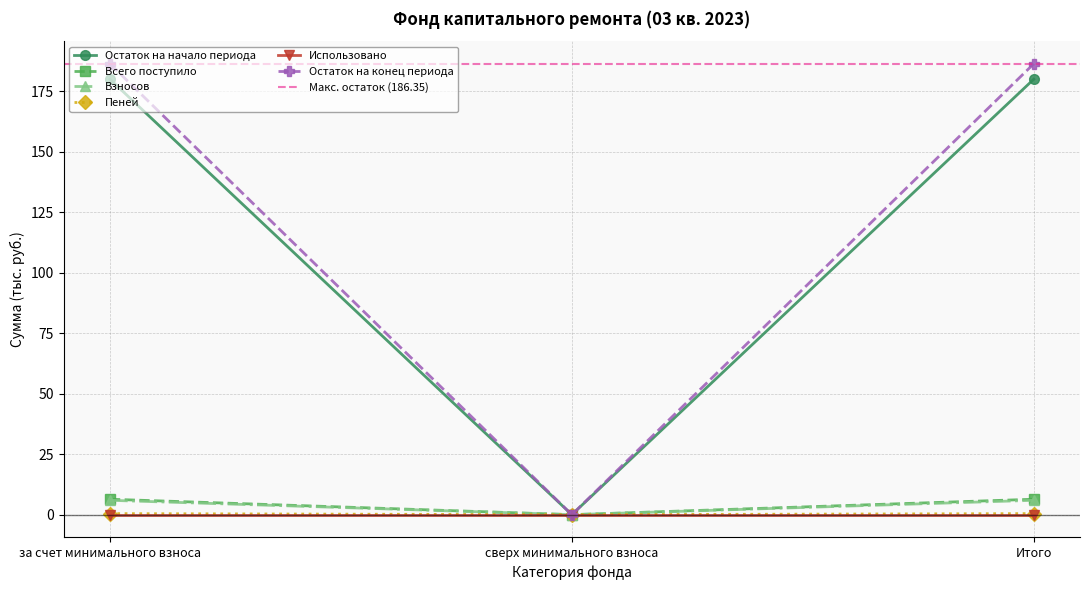

True or false: Взносов has a value of 5.9 at Итого.

True